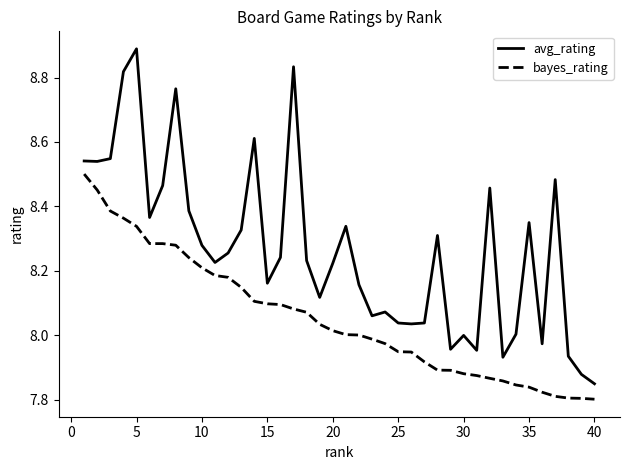

Does the chart display data point markers on the line(s)?

No